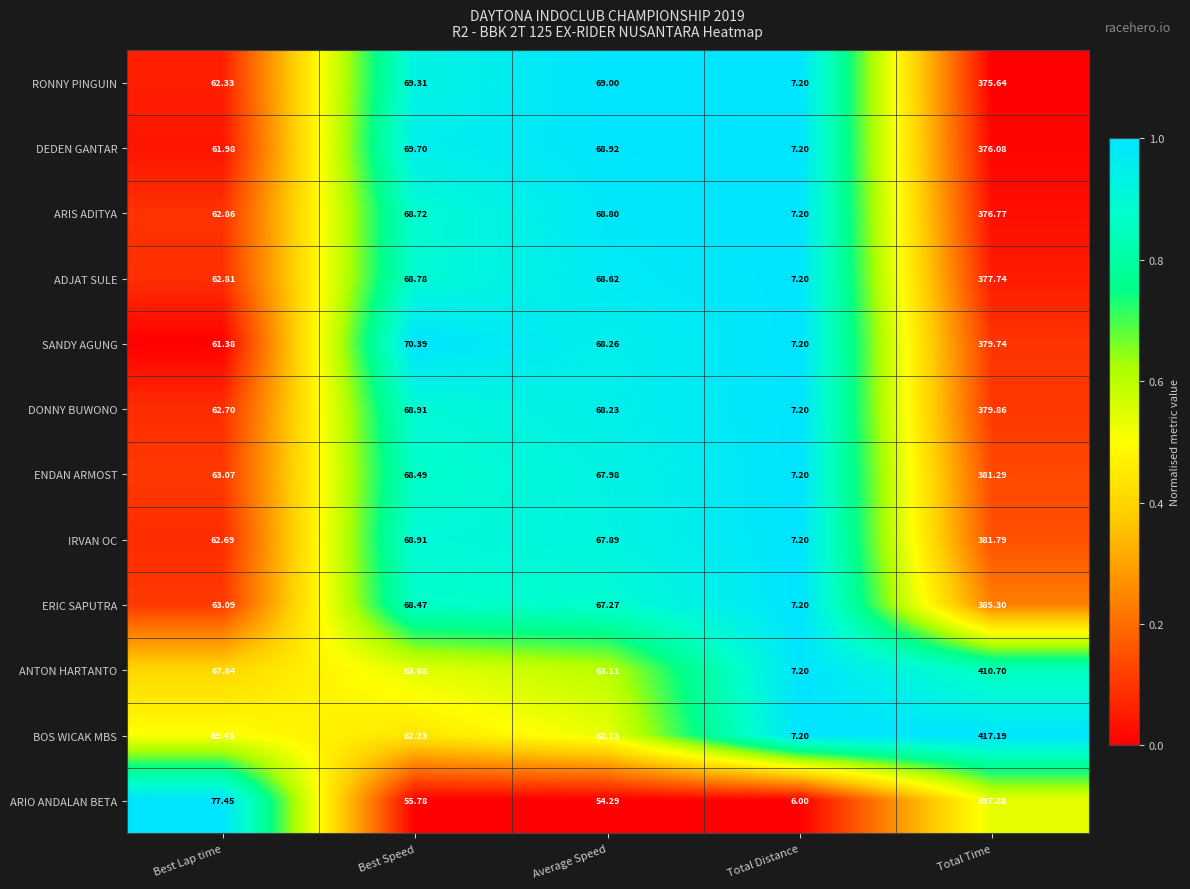

List the labels in order of DEDEN GANTAR value, smallest first.

Total Distance, Best Lap time, Average Speed, Best Speed, Total Time